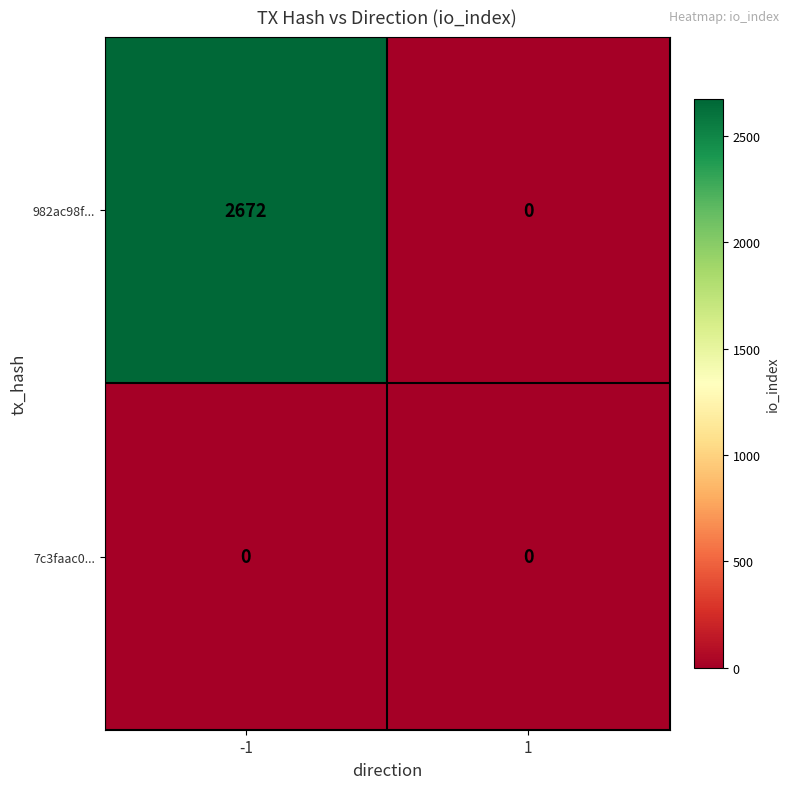

Reading left to right, list all the values displayed in this chart.

982ac98f...: 2672	0
7c3faac0...: 0	0